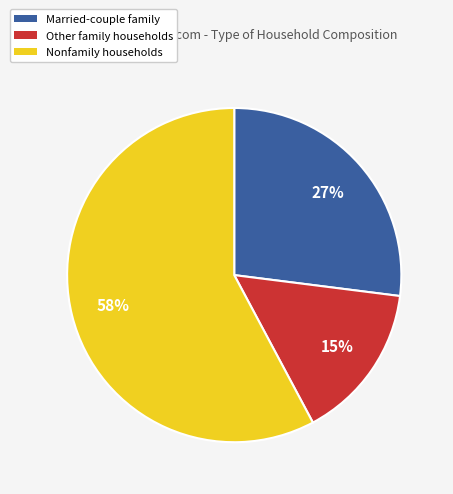

Rank the categories by value from lowest to highest.

Other family households, Married-couple family, Nonfamily households